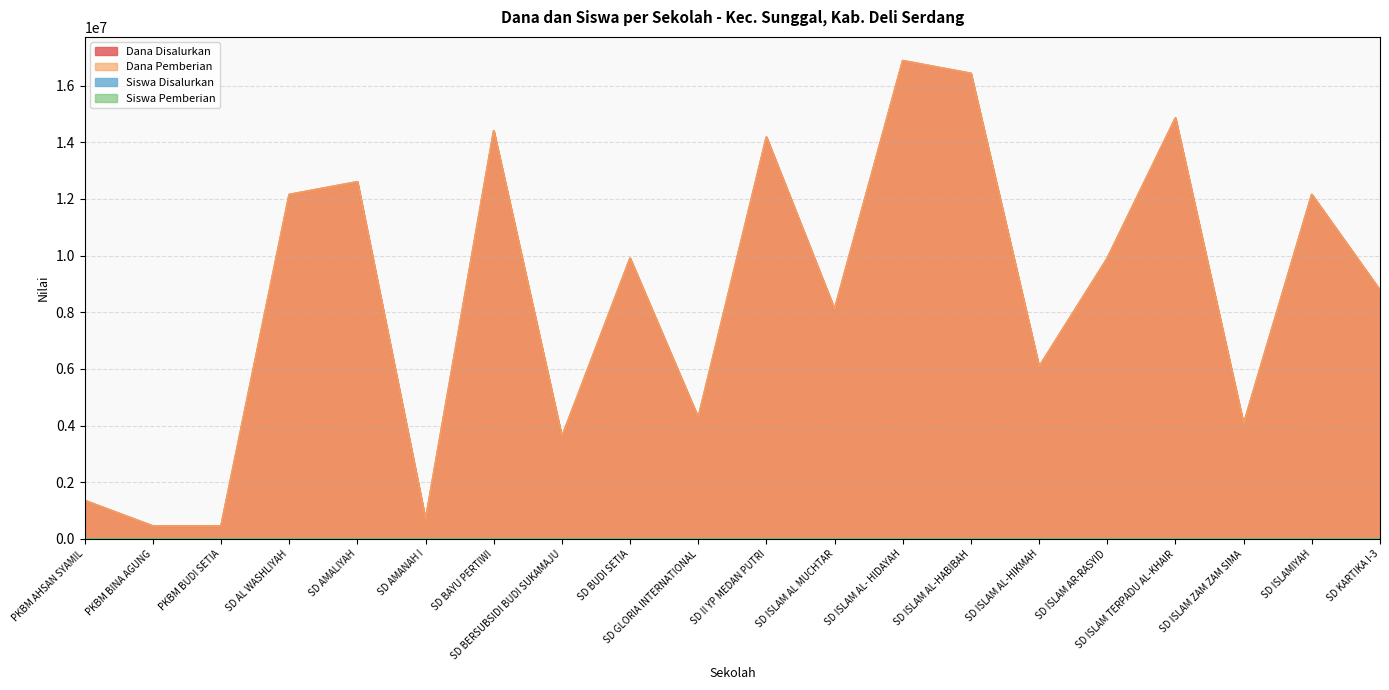

What position from the right is SD KARTIKA I-3?

1